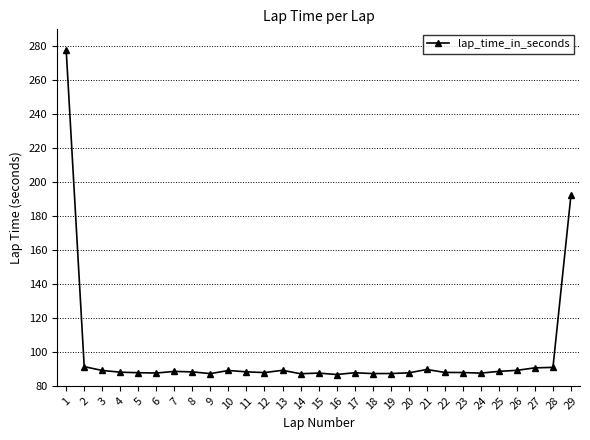

What value does the data have at 15?

87.5